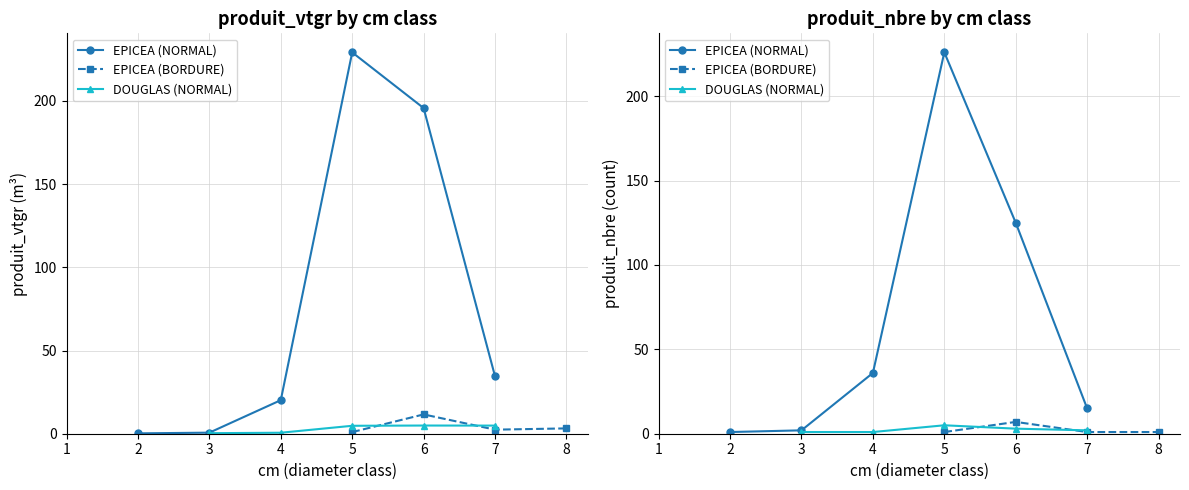

How many interior local valleys does the EPICEA series have?

2